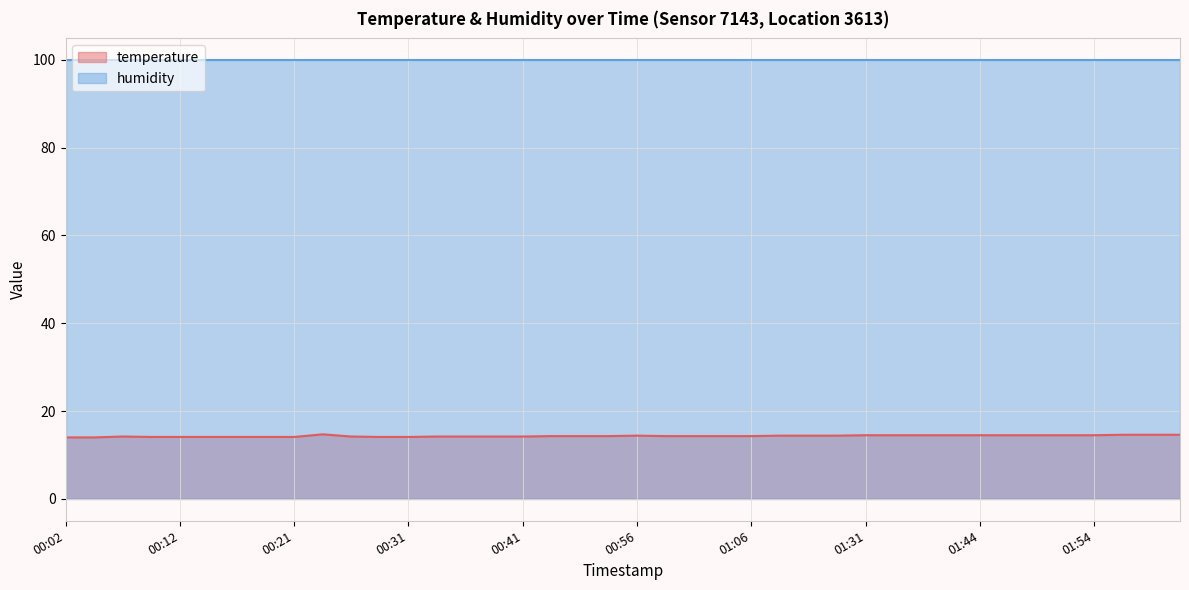

Is it true that the value at 01:09 is 14.4?

True